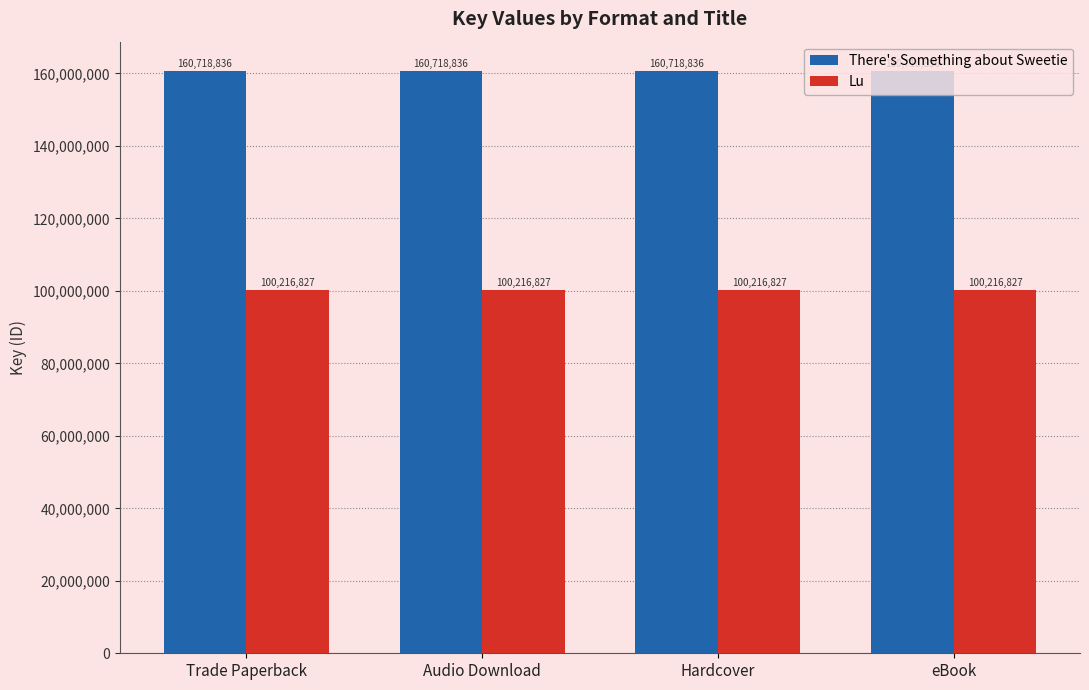

What is the spread (max minus min) of values at Trade Paperback?

60502009